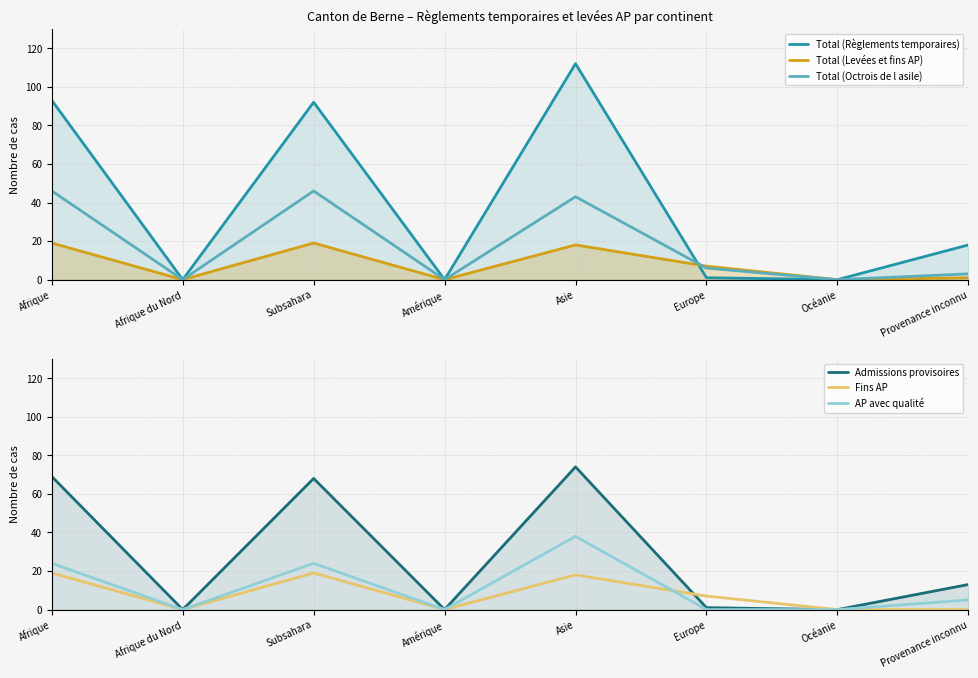

Which series ends up on top after the final intersection of Fins AP and Total (Règlements temporaires)?

Fins AP